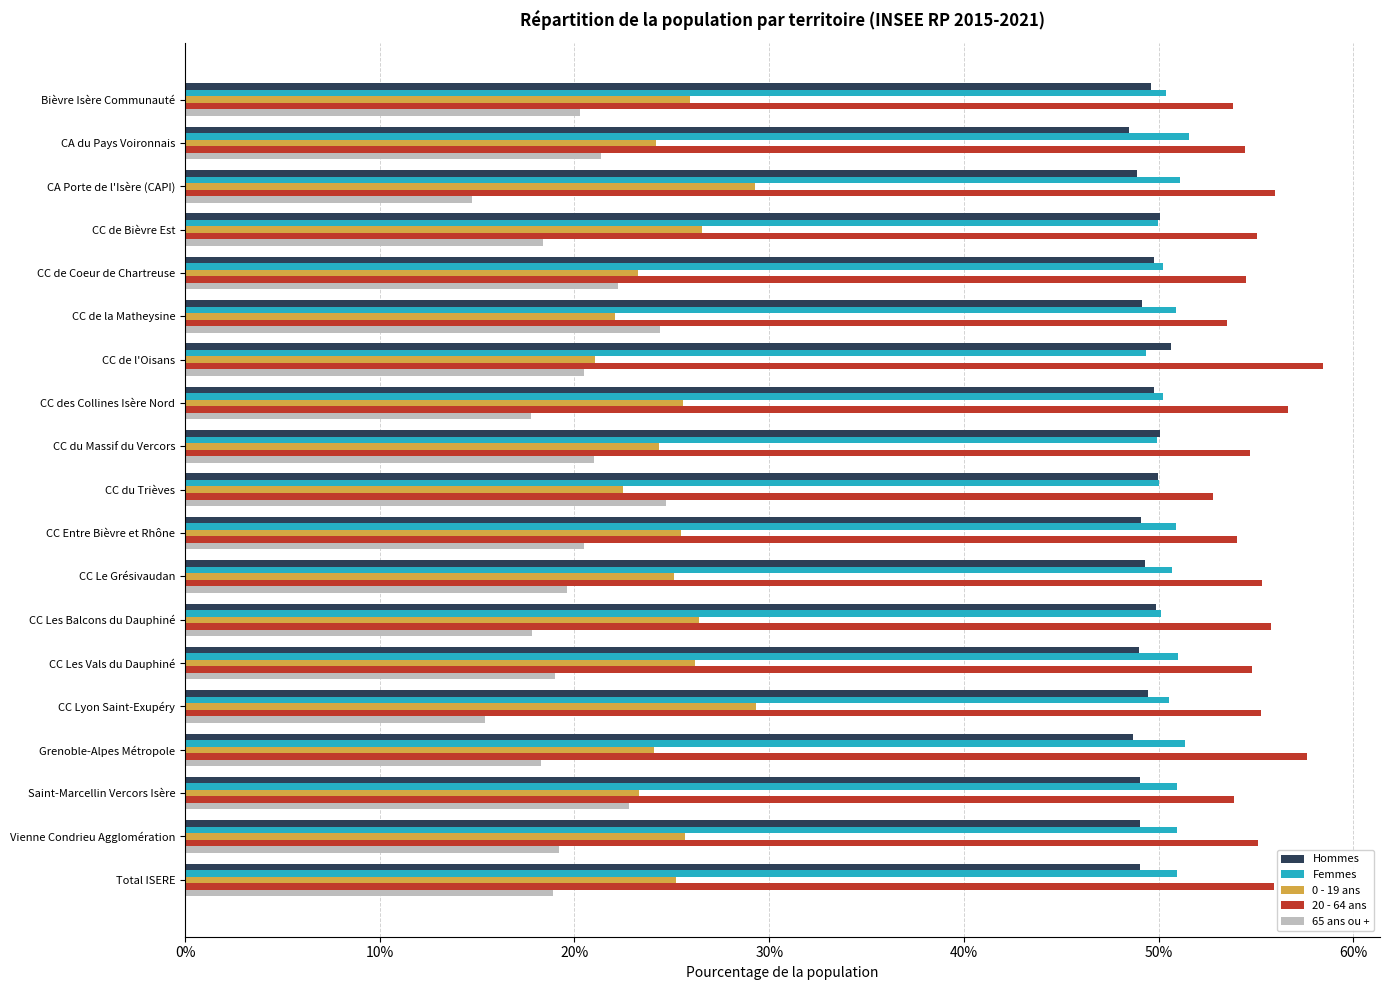

Is the value of 20 - 64 ans at CC de l'Oisans greater than the value of Femmes at Vienne Condrieu Agglomération?

Yes